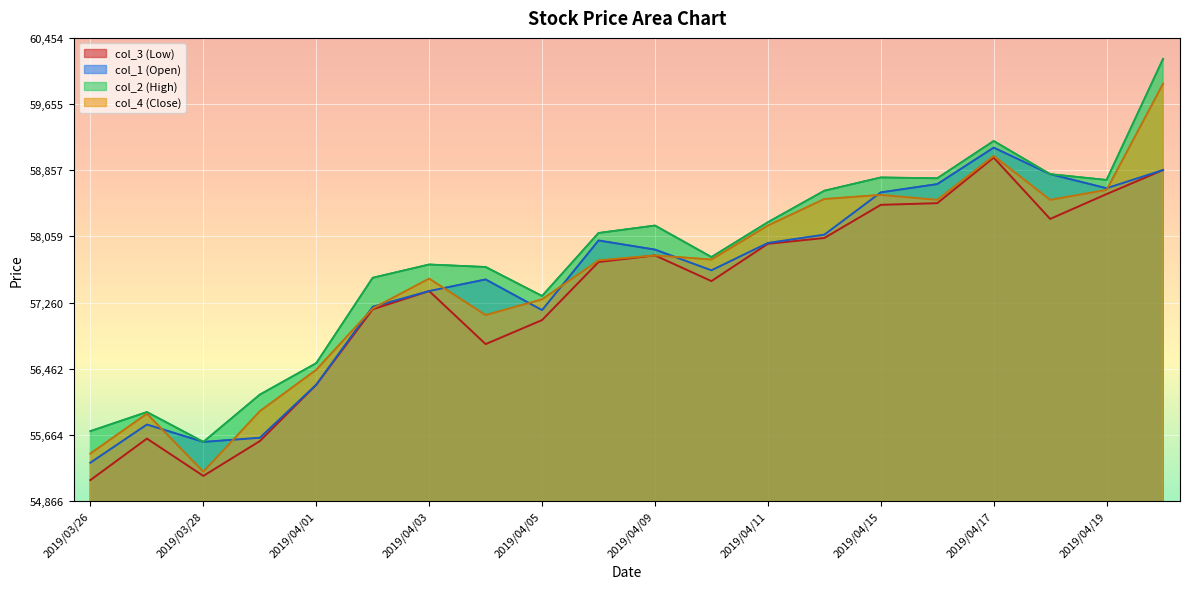

Where is the first local maximum for col_2 (High)?

2019/03/27